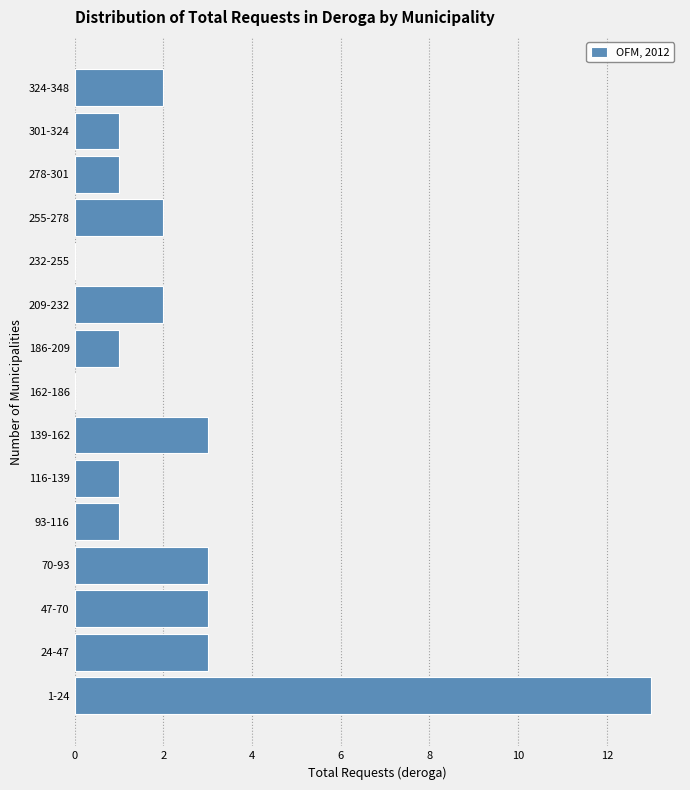

Reading bottom to top, list all the values displayed in this chart.

1-24=13	24-47=3	47-70=3	70-93=3	93-116=1	116-139=1	139-162=3	162-186=0	186-209=1	209-232=2	232-255=0	255-278=2	278-301=1	301-324=1	324-348=2